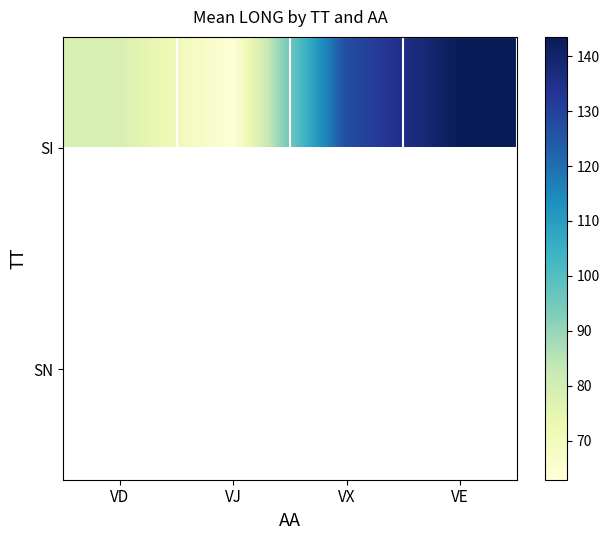

The value of SI at VD is 104.7. True or false?

False